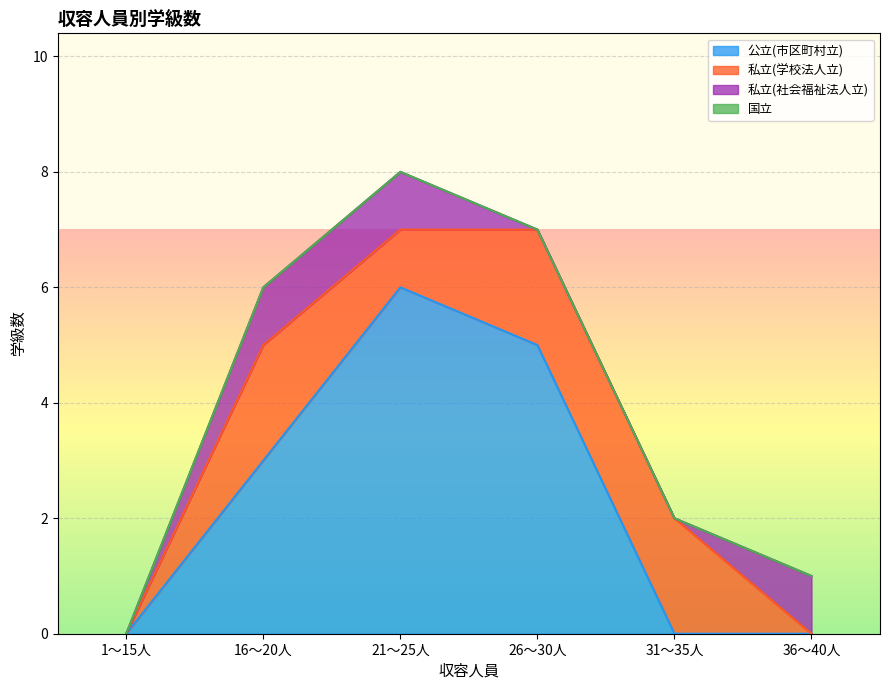

The 公立(市区町村立) series shows 6 at 21～25人. True or false?

True